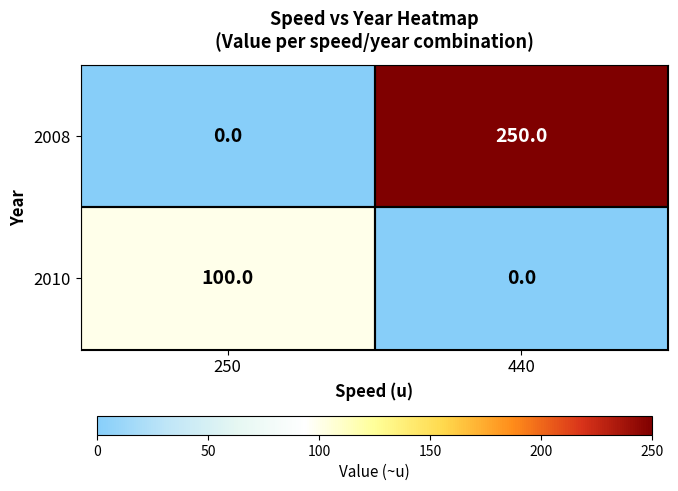

What is the difference between the highest and lowest values at 250?

100